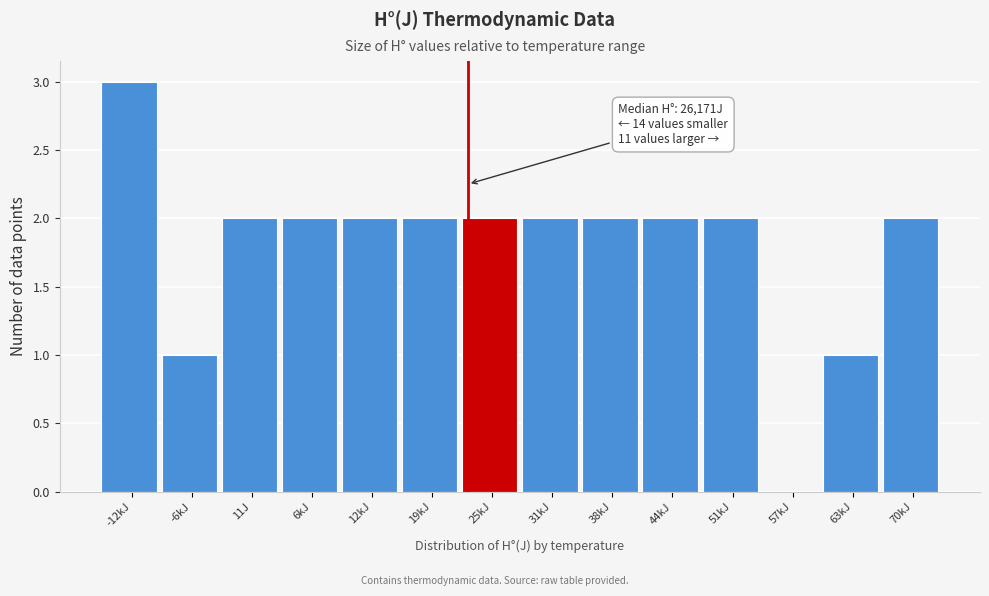

Reading right to left, list all the values displayed in this chart.

70kJ=2	63kJ=1	57kJ=0	51kJ=2	44kJ=2	38kJ=2	31kJ=2	25kJ=2	19kJ=2	12kJ=2	6kJ=2	11J=2	-6kJ=1	-12kJ=3